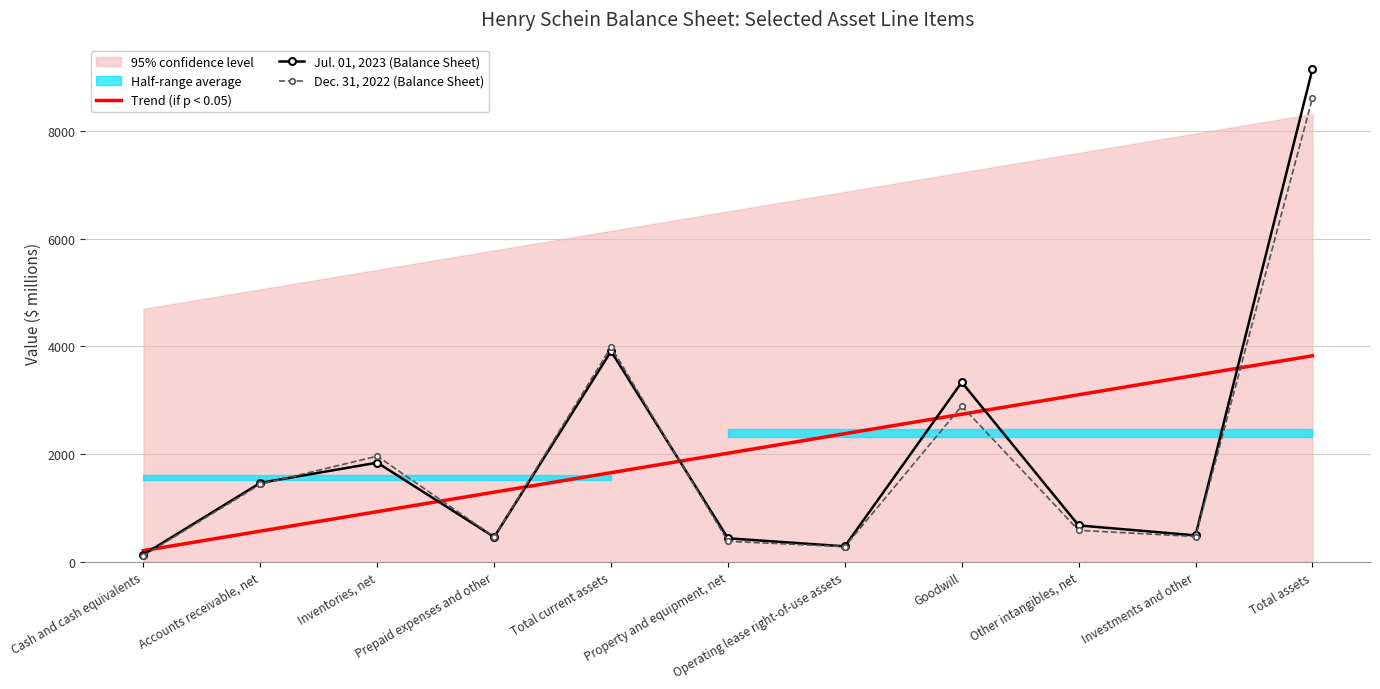

At which label does Dec. 31, 2022 (Balance Sheet) first exceed 587?

Accounts receivable, net